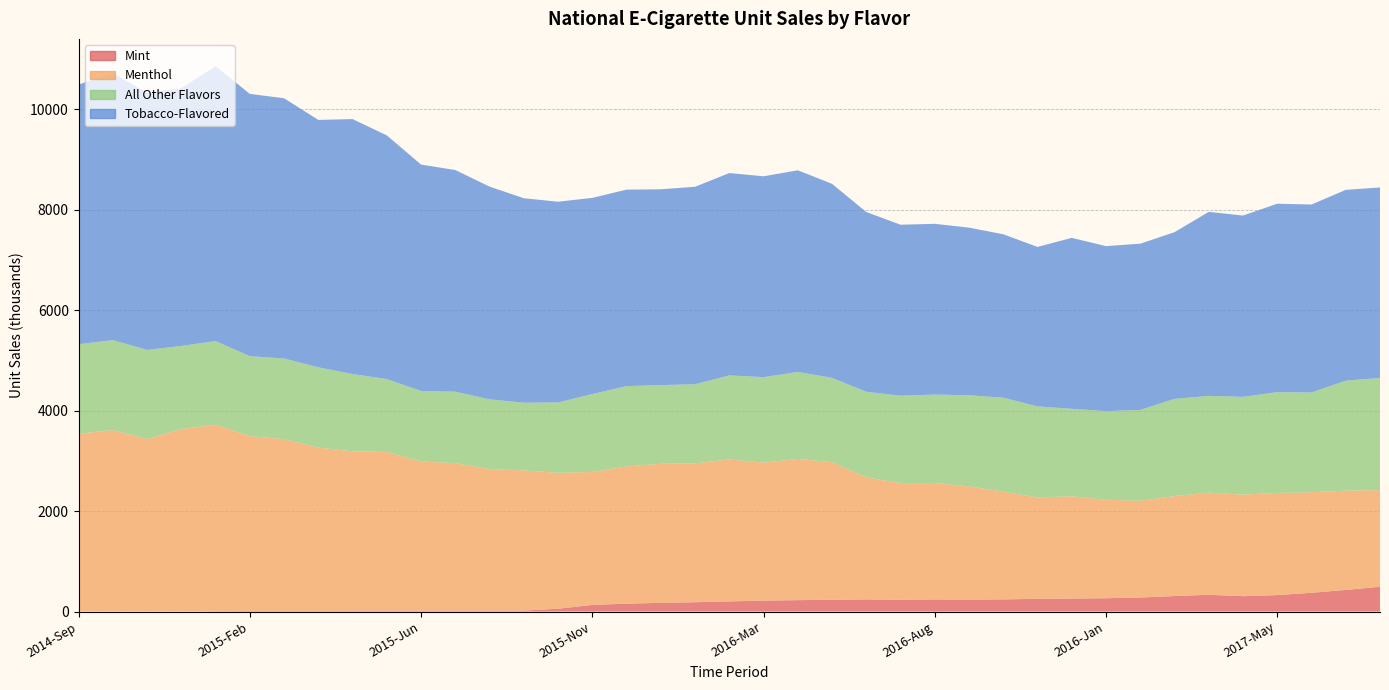

Reading right to left, transcribe all the data shown in this chart.

Mint: 492.8	429.8	373.0	326.9	305.4	332.9	308.2	278.9	264.8	258.6	251.9	241.6	237.1	240.9	233.9	241.1	234.0	226.5	217.3	201.5	185.1	172.8	157.1	132.2	55.5	18.8	17.7	15.8	17.0	17.1	15.7	13.3	12.7	11.2	7.7	1.1	1.8	1.4	1.8
Menthol: 1924.0	1976.9	2001.6	2035.1	2022.0	2034.7	1989.2	1926.0	1960.3	2036.0	2018.8	2145.3	2253.9	2316.6	2322.7	2430.0	2738.8	2811.5	2747.2	2827.2	2764.2	2767.9	2732.2	2645.5	2706.2	2790.8	2815.9	2937.4	2969.5	3160.3	3173.7	3250.7	3418.5	3481.3	3711.1	3632.6	3430.6	3611.2	3537.5
All Other Flavors: 2232.8	2188.8	1985.8	2005.1	1945.9	1925.2	1935.4	1807.8	1764.5	1741.0	1813.0	1870.2	1813.8	1761.0	1739.3	1704.0	1679.3	1731.1	1700.9	1672.0	1574.5	1567.0	1597.5	1552.2	1399.3	1347.7	1390.3	1423.1	1403.7	1450.0	1537.9	1597.2	1606.0	1589.7	1664.8	1653.2	1775.8	1791.0	1781.2
Tobacco-Flavored: 3792.8	3798.8	3741.6	3751.5	3609.0	3663.5	3318.6	3309.8	3284.8	3403.3	3174.3	3252.8	3337.3	3399.4	3404.2	3577.8	3862.1	4014.3	3998.7	4027.7	3931.8	3898.0	3911.9	3904.5	3997.0	4070.0	4234.5	4412.7	4507.6	4851.2	5075.9	4925.3	5180.4	5222.4	5473.0	5132.5	5116.4	5312.4	5170.5